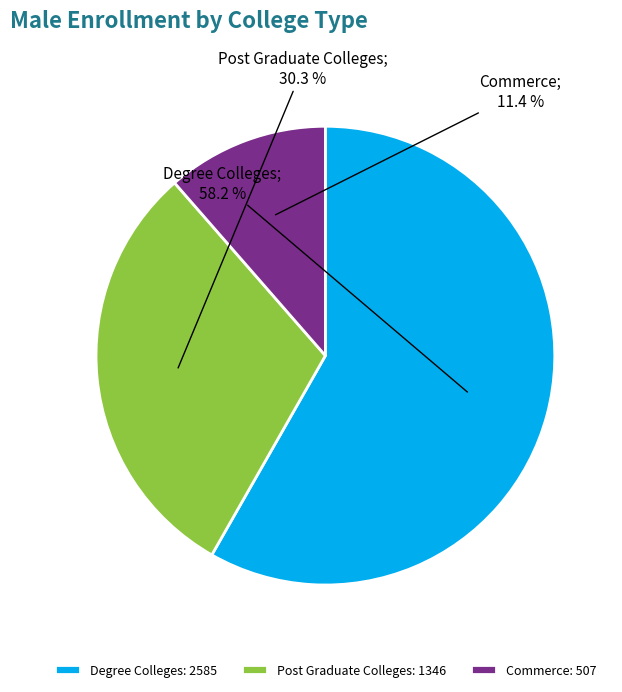

Between Degree Colleges and Commerce, which is larger?

Degree Colleges